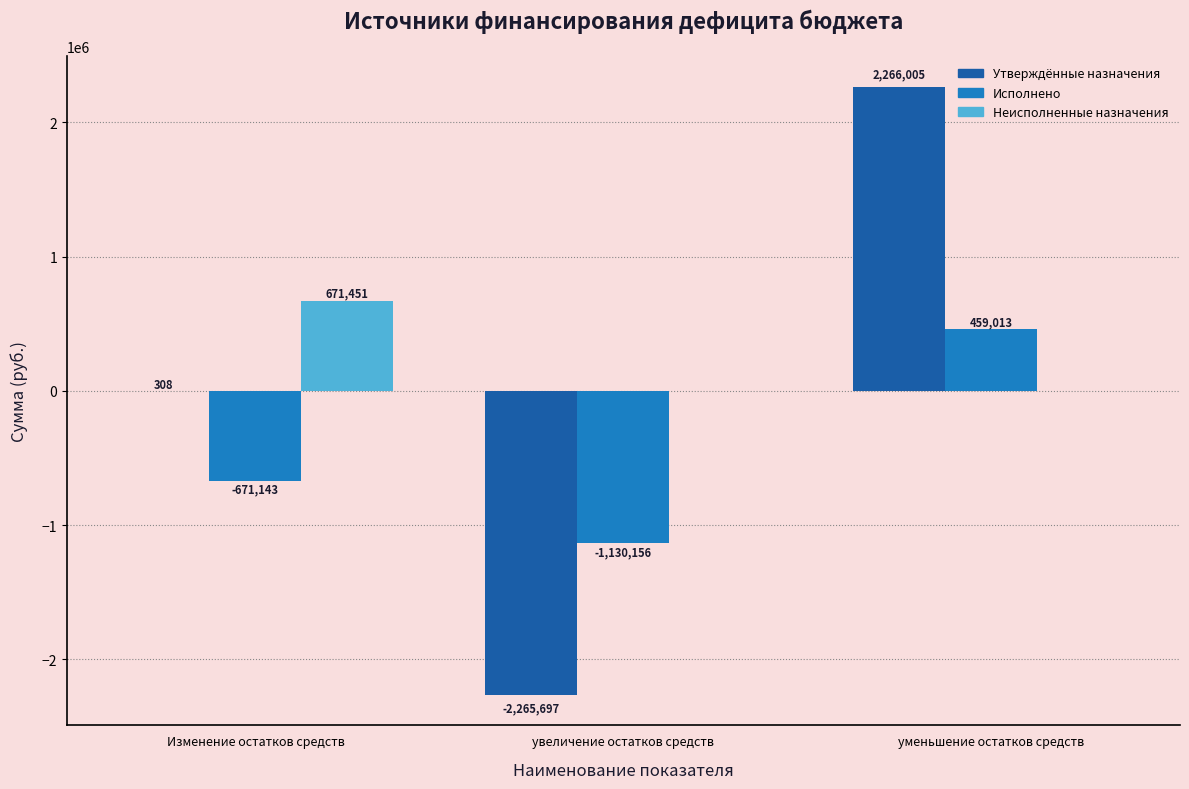

What is the difference between the Неисполненные назначения values at увеличение остатков средств and Изменение остатков средств?

671451.2